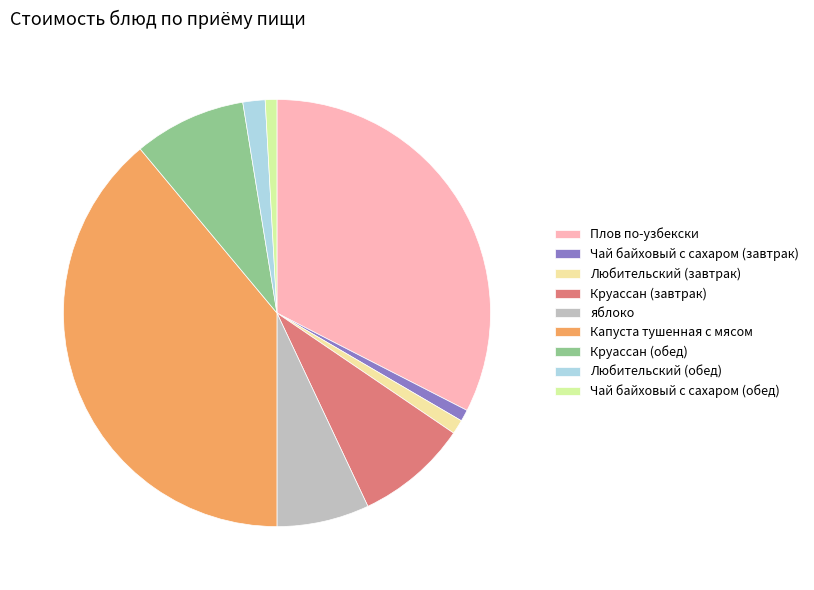

What is the smallest slice in the pie chart?

Чай байховый с сахаром (завтрак)